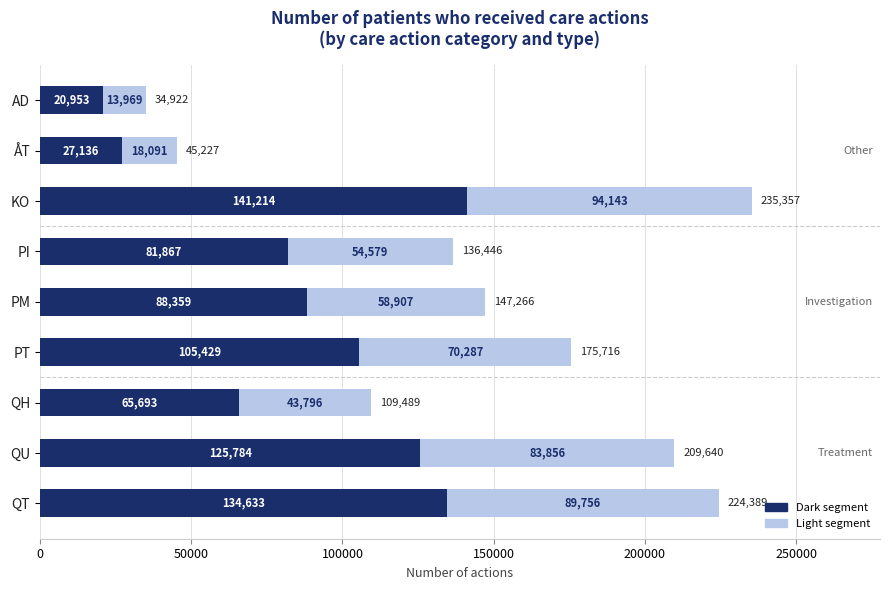

What is the total value across all series at PI?

136446